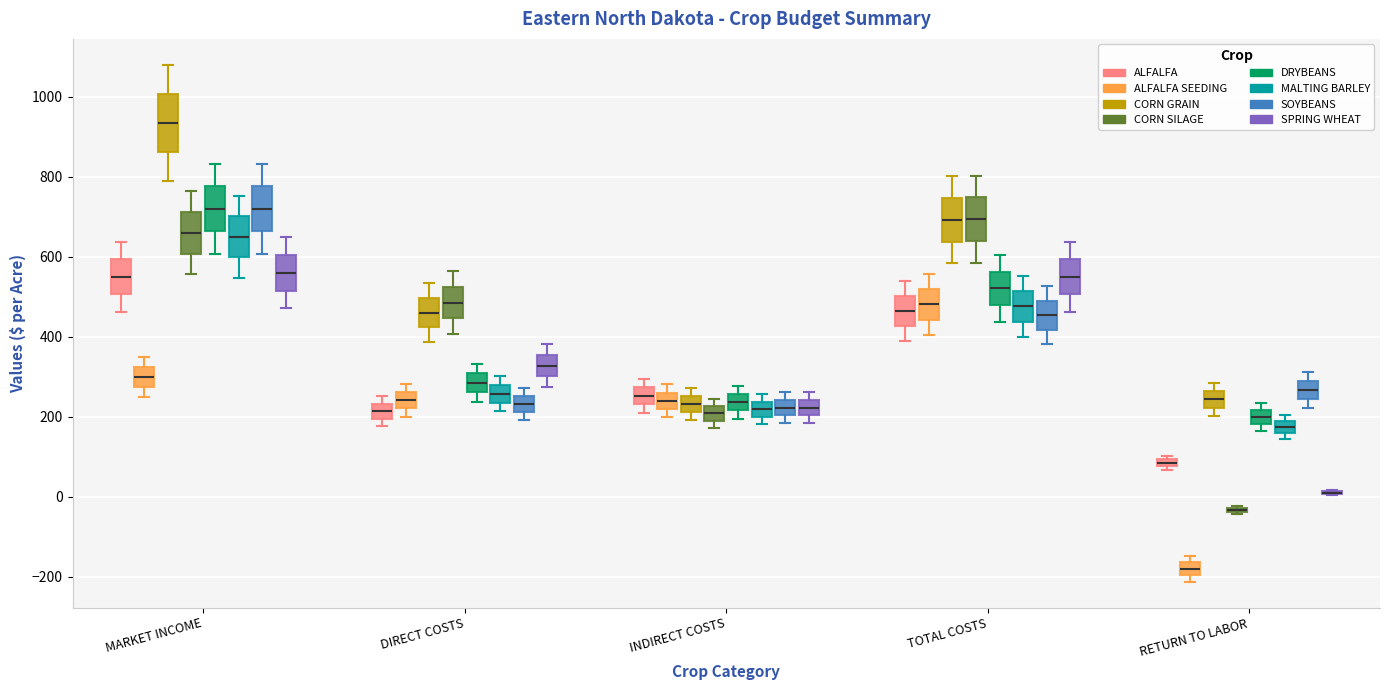

Which box is the tallest, from its lower edge to its upper edge?

MARKET INCOME (CORN GRAIN)